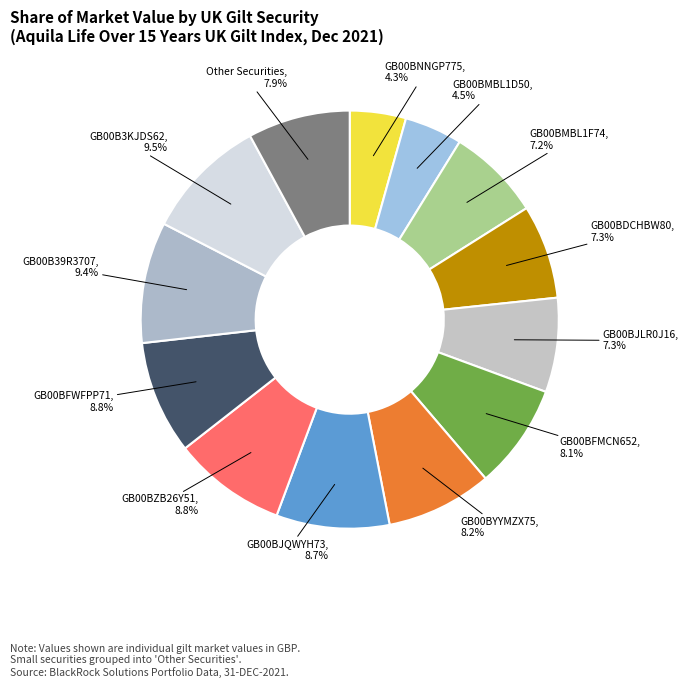

What percentage is the GB00B39R3707 slice, to the nearest percent?

9%